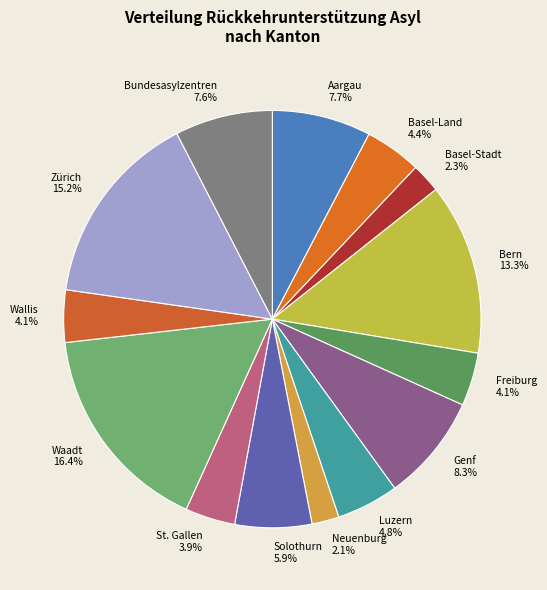

How many slices are in this pie chart?

14